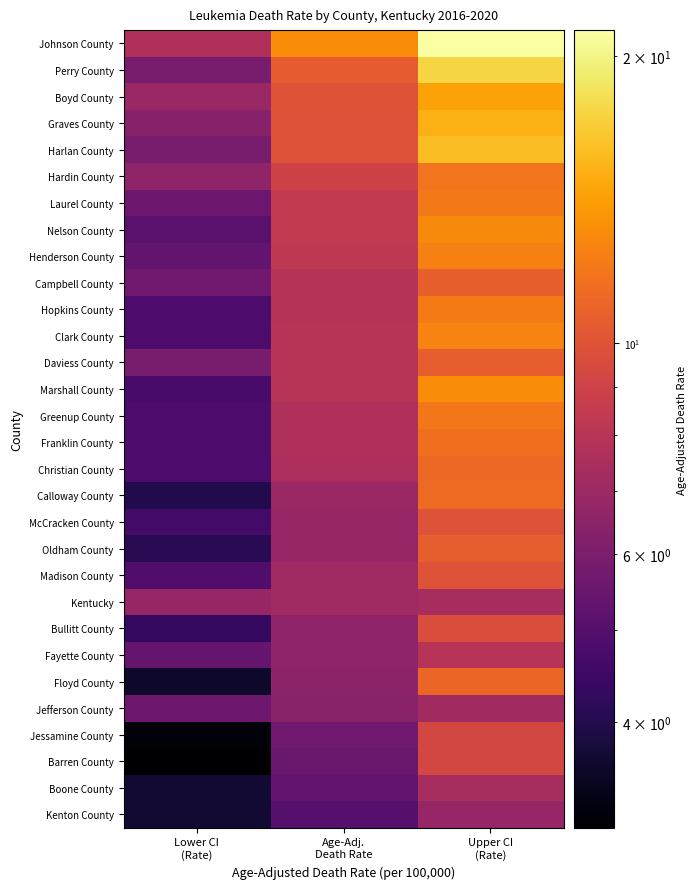

Reading left to right, transcribe all the data shown in this chart.

Johnson County: Lower CI
(Rate)=7.6	Age-Adj.
Death Rate=13.1	Upper CI
(Rate)=21.3
Perry County: Lower CI
(Rate)=5.9	Age-Adj.
Death Rate=10.5	Upper CI
(Rate)=17.5
Boyd County: Lower CI
(Rate)=6.9	Age-Adj.
Death Rate=10.0	Upper CI
(Rate)=14.3
Graves County: Lower CI
(Rate)=6.3	Age-Adj.
Death Rate=9.9	Upper CI
(Rate)=15.1
Harlan County: Lower CI
(Rate)=5.9	Age-Adj.
Death Rate=9.9	Upper CI
(Rate)=16.0
Hardin County: Lower CI
(Rate)=6.6	Age-Adj.
Death Rate=9.0	Upper CI
(Rate)=11.8
Laurel County: Lower CI
(Rate)=5.6	Age-Adj.
Death Rate=8.4	Upper CI
(Rate)=12.1
Nelson County: Lower CI
(Rate)=5.1	Age-Adj.
Death Rate=8.4	Upper CI
(Rate)=13.0
Henderson County: Lower CI
(Rate)=5.3	Age-Adj.
Death Rate=8.3	Upper CI
(Rate)=12.4
Campbell County: Lower CI
(Rate)=5.7	Age-Adj.
Death Rate=7.9	Upper CI
(Rate)=10.7
Hopkins County: Lower CI
(Rate)=4.8	Age-Adj.
Death Rate=7.9	Upper CI
(Rate)=12.2
Clark County: Lower CI
(Rate)=4.8	Age-Adj.
Death Rate=8.0	Upper CI
(Rate)=12.6
Daviess County: Lower CI
(Rate)=5.9	Age-Adj.
Death Rate=8.0	Upper CI
(Rate)=10.6
Marshall County: Lower CI
(Rate)=4.7	Age-Adj.
Death Rate=8.0	Upper CI
(Rate)=13.1
Greenup County: Lower CI
(Rate)=4.8	Age-Adj.
Death Rate=7.7	Upper CI
(Rate)=12.0
Franklin County: Lower CI
(Rate)=4.8	Age-Adj.
Death Rate=7.6	Upper CI
(Rate)=11.5
Christian County: Lower CI
(Rate)=4.8	Age-Adj.
Death Rate=7.5	Upper CI
(Rate)=11.2
Calloway County: Lower CI
(Rate)=4.0	Age-Adj.
Death Rate=6.9	Upper CI
(Rate)=11.3
McCracken County: Lower CI
(Rate)=4.6	Age-Adj.
Death Rate=6.8	Upper CI
(Rate)=9.9
Oldham County: Lower CI
(Rate)=4.1	Age-Adj.
Death Rate=6.8	Upper CI
(Rate)=10.6
Madison County: Lower CI
(Rate)=4.9	Age-Adj.
Death Rate=7.1	Upper CI
(Rate)=10.0
Kentucky: Lower CI
(Rate)=6.8	Age-Adj.
Death Rate=7.1	Upper CI
(Rate)=7.4
Bullitt County: Lower CI
(Rate)=4.3	Age-Adj.
Death Rate=6.6	Upper CI
(Rate)=9.6
Fayette County: Lower CI
(Rate)=5.4	Age-Adj.
Death Rate=6.6	Upper CI
(Rate)=8.0
Floyd County: Lower CI
(Rate)=3.6	Age-Adj.
Death Rate=6.5	Upper CI
(Rate)=11.0
Jefferson County: Lower CI
(Rate)=5.6	Age-Adj.
Death Rate=6.4	Upper CI
(Rate)=7.2
Jessamine County: Lower CI
(Rate)=3.2	Age-Adj.
Death Rate=5.7	Upper CI
(Rate)=9.3
Barren County: Lower CI
(Rate)=3.1	Age-Adj.
Death Rate=5.5	Upper CI
(Rate)=9.3
Boone County: Lower CI
(Rate)=3.7	Age-Adj.
Death Rate=5.3	Upper CI
(Rate)=7.4
Kenton County: Lower CI
(Rate)=3.7	Age-Adj.
Death Rate=5.0	Upper CI
(Rate)=6.8